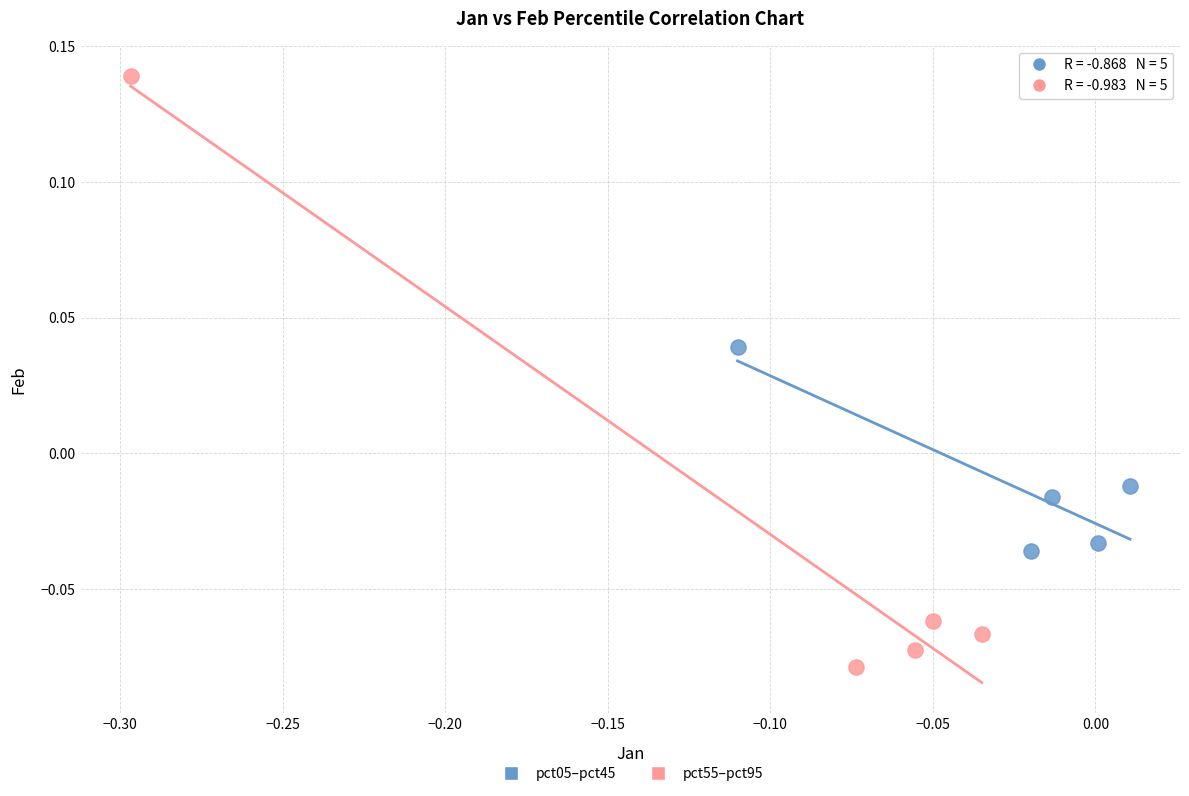

Which series has the largest Y range (max minus min)?

pct55–pct95